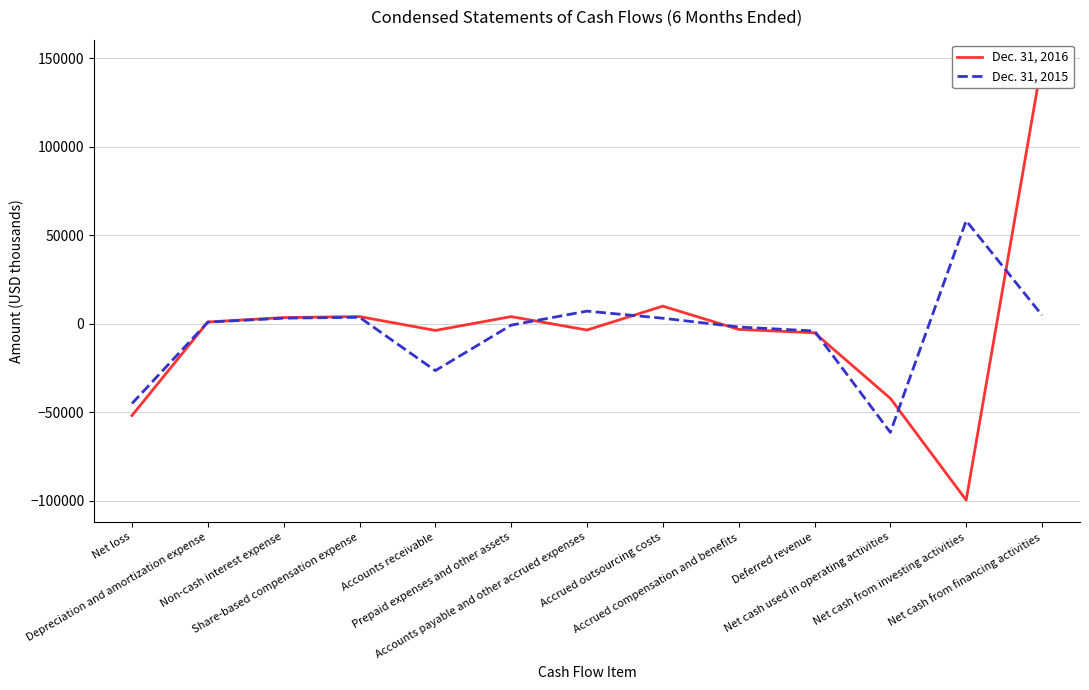

The Dec. 31, 2015 series shows 1112 at Non-cash interest expense. True or false?

False